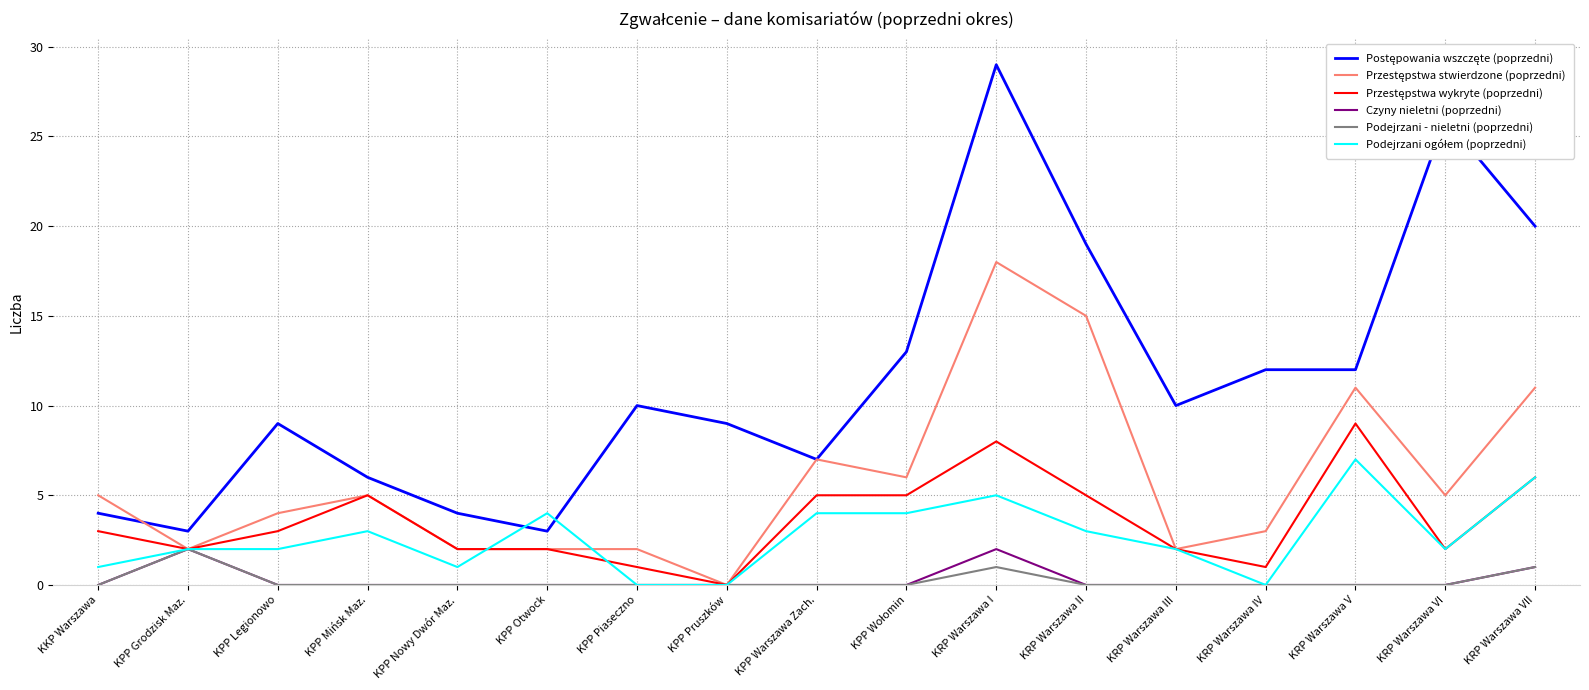

What is the difference between the highest and lowest values at KPP Legionowo?

9